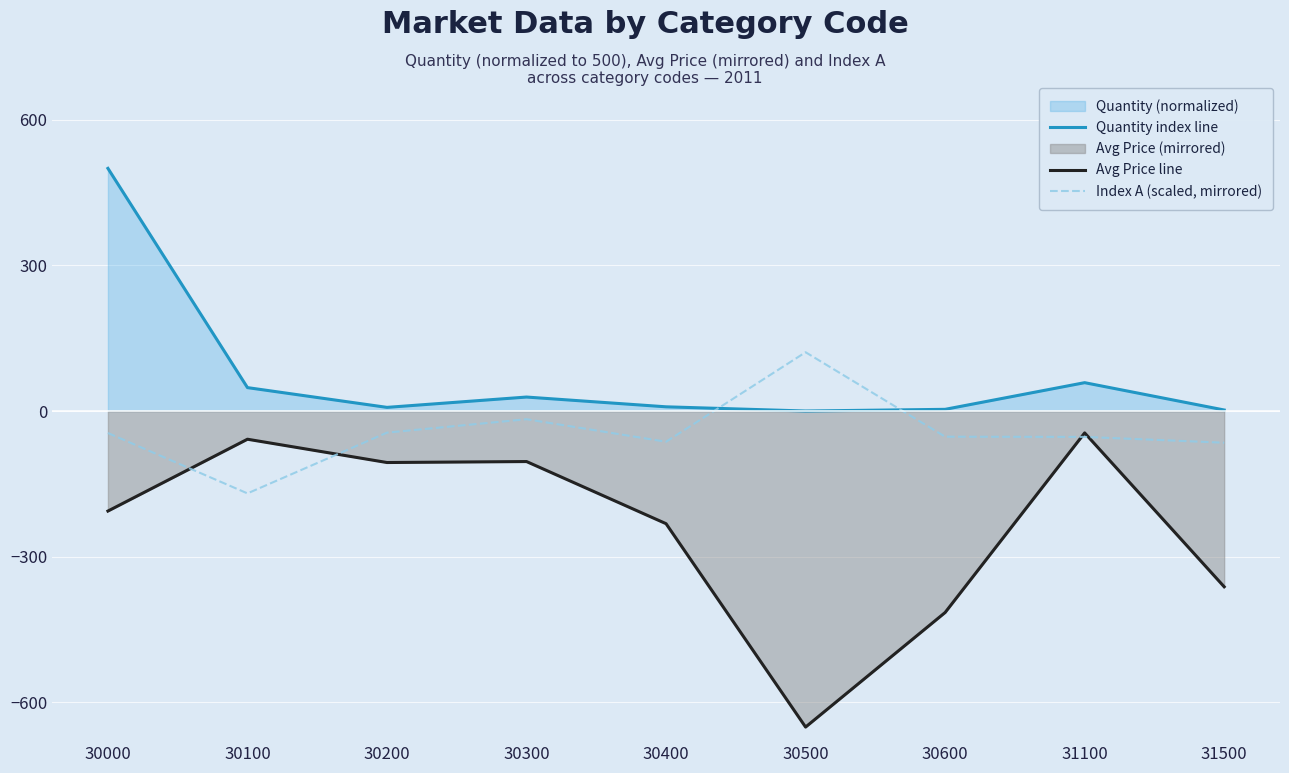

Is the value of Quantity index line at 31500 greater than the value of Avg Price line at 30500?

Yes